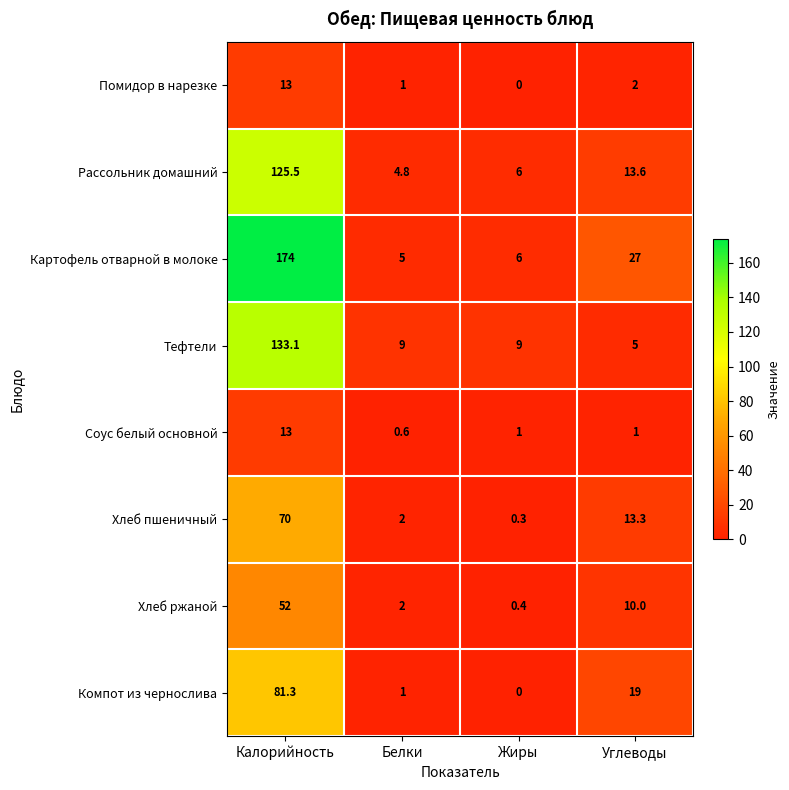

What is the difference between the highest and lowest values at Калорийность?

161.0